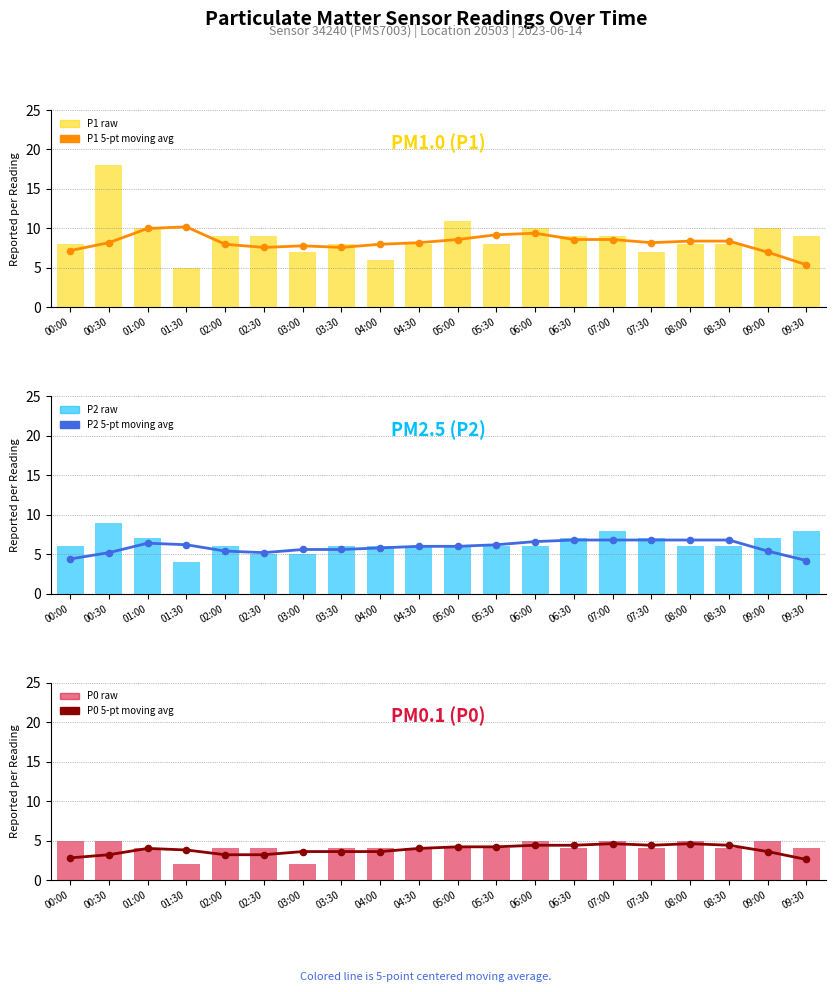

What is the total value across all series at 09:30?

33.2